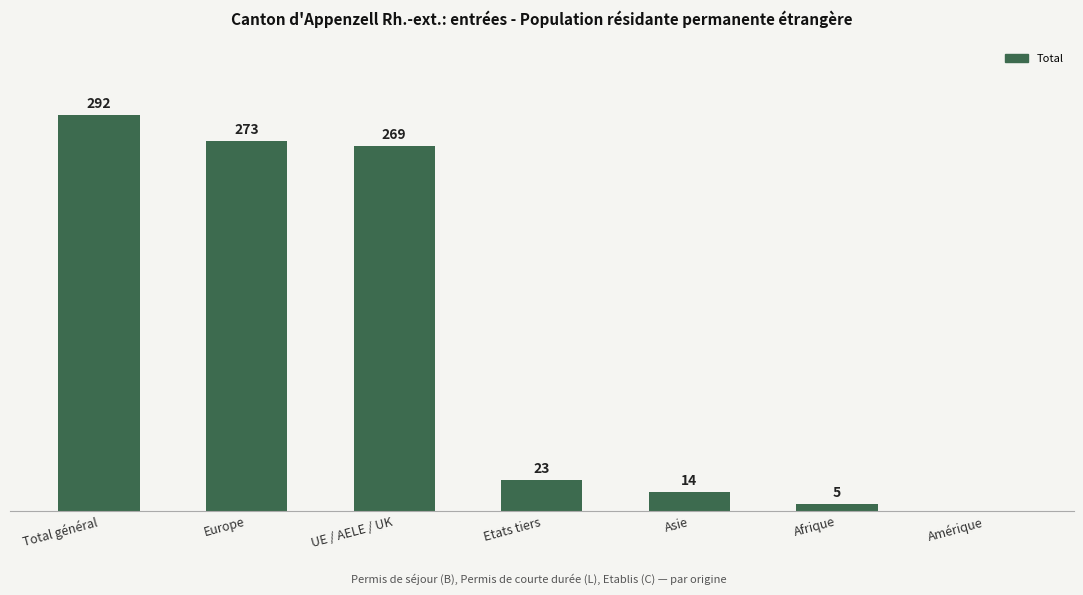

Between Total général and Afrique, which is larger?

Total général